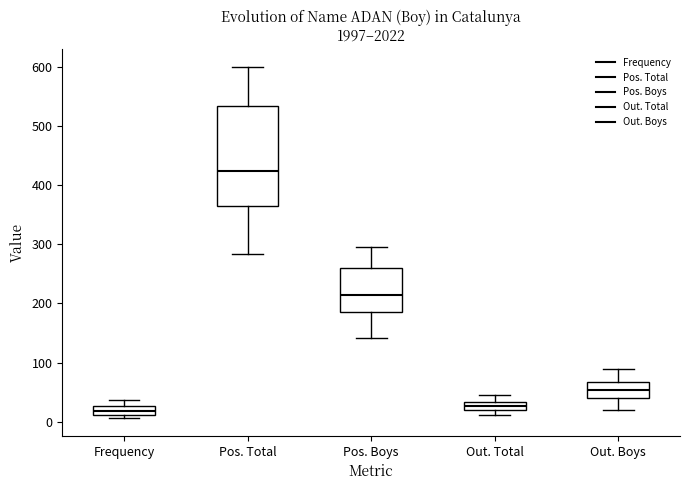

Comparing the boxes themselves (not the whiskers), which one is the tallest?

Pos. Total